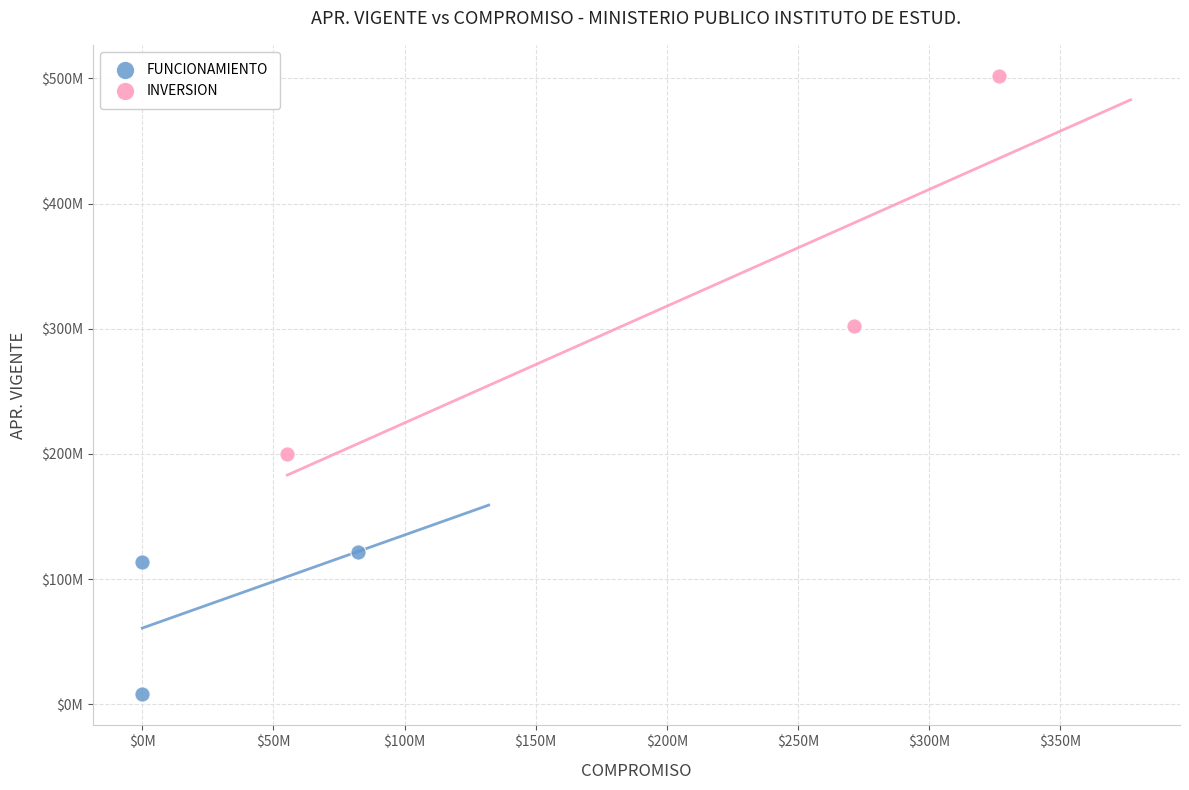

What are all the series names shown in the legend?

FUNCIONAMIENTO, INVERSION